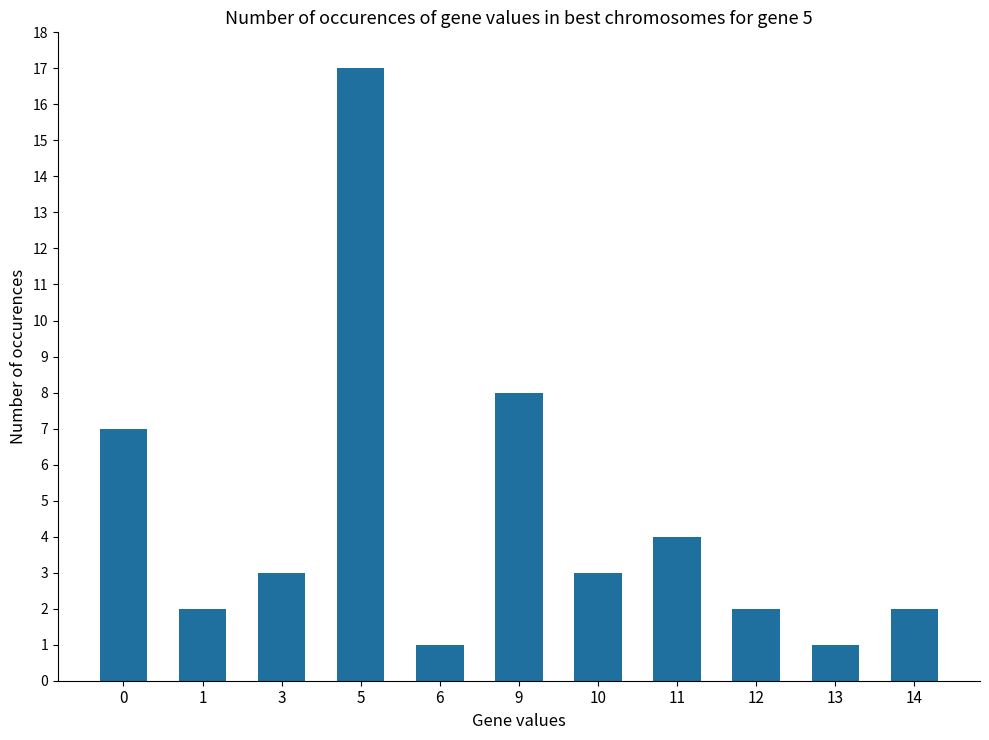

The value at 1 is 2. True or false?

True